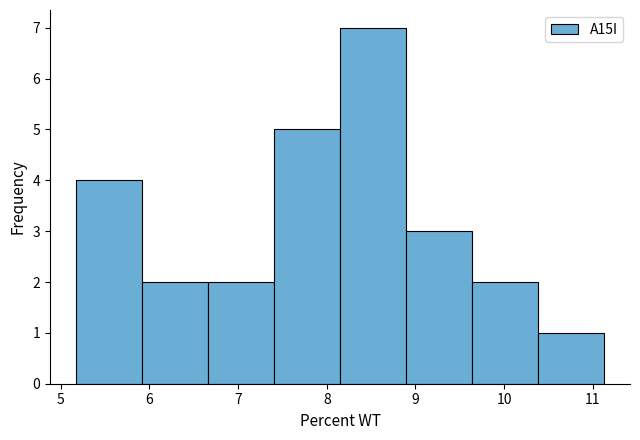

Over which range of the x-axis is the bar tallest?

8.1 to 8.9